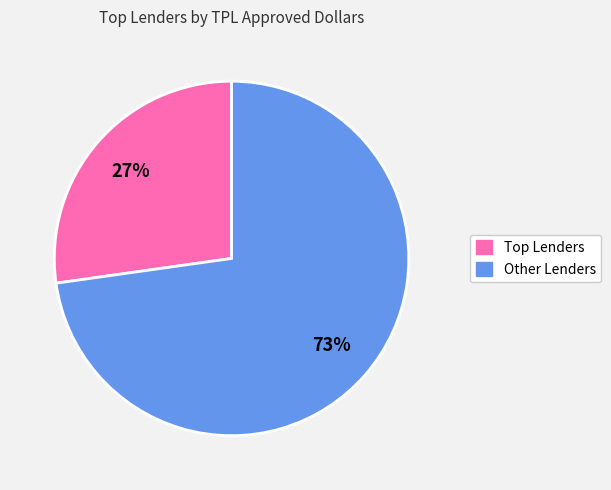

To the nearest percent, what is the difference between the largest and smallest slice percentages?

46%